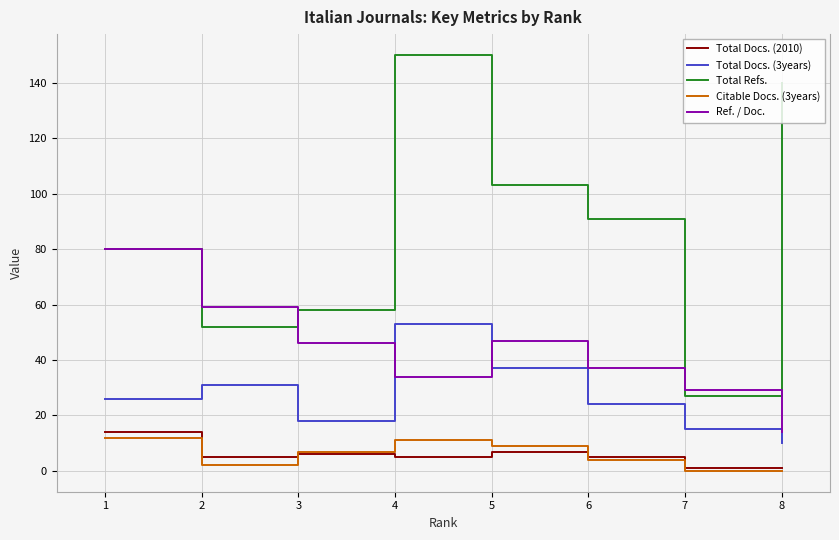

What is the total value across all series at 1?

212